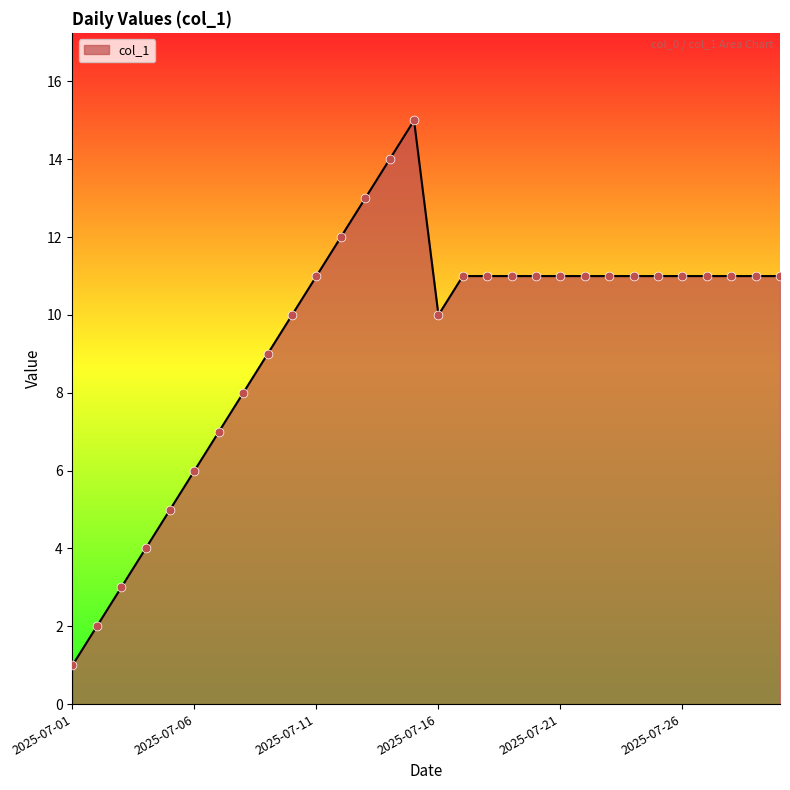

What is the difference between the maximum and minimum values?

14